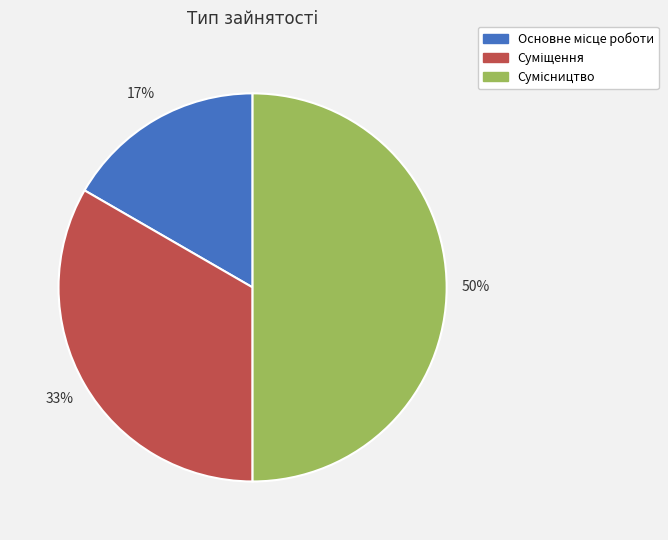

To the nearest percent, what is the difference between the largest and smallest slice percentages?

33%